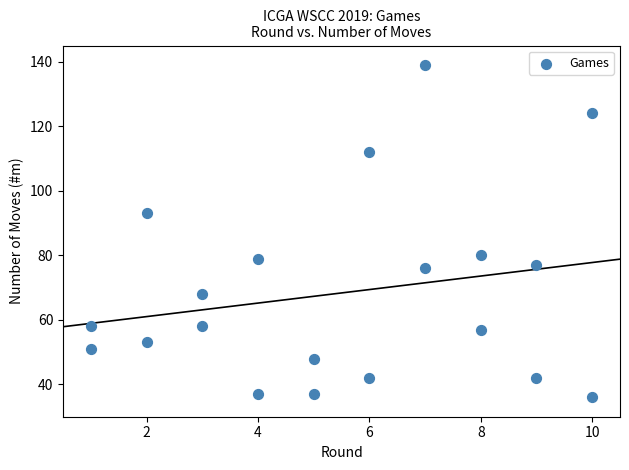

What is the range of X values (max minus min)?

9